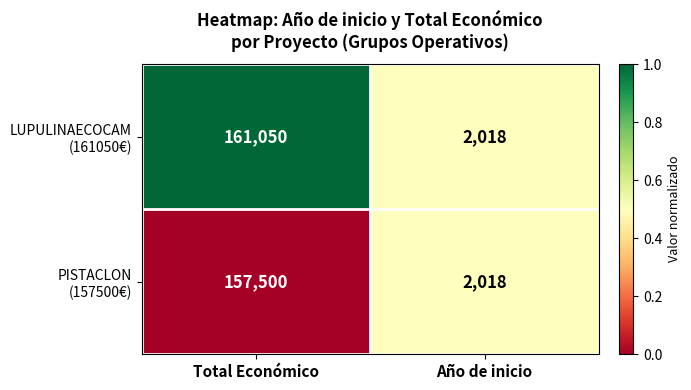

At which category is the sum across all series the highest?

Total Económico